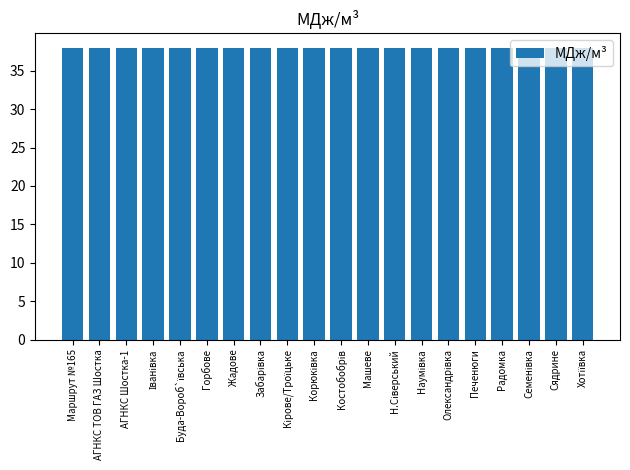

What is the greatest value displayed?

38.0